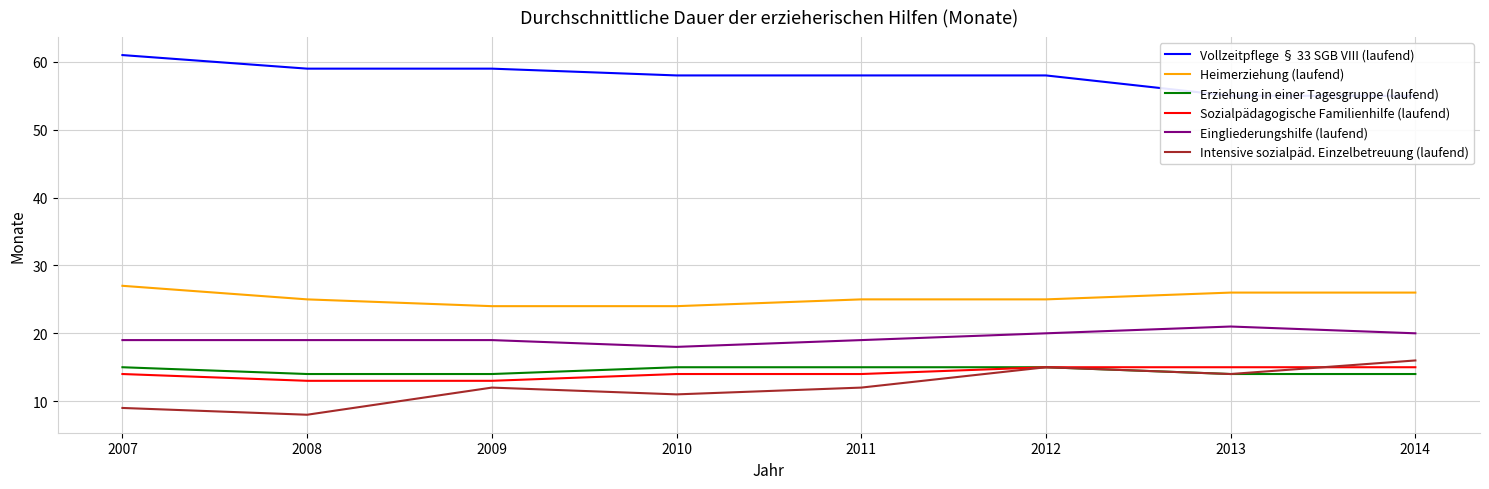

Is it true that Heimerziehung (laufend) equals 25 at 2011?

True